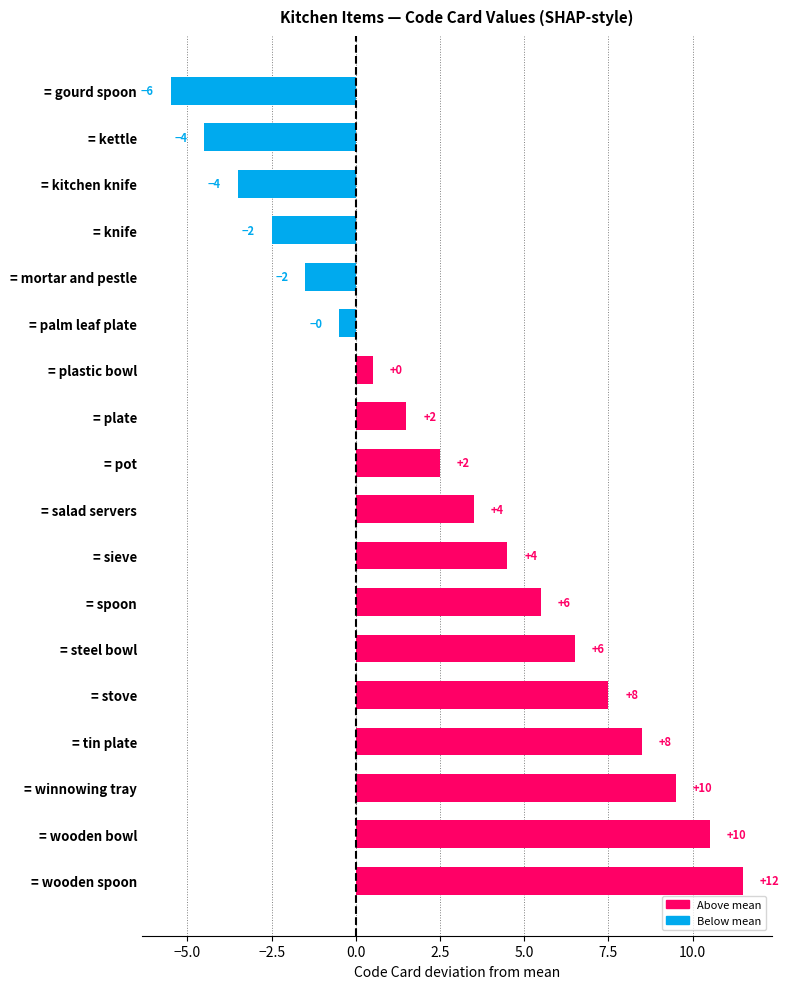

Are the bars horizontal?

Yes